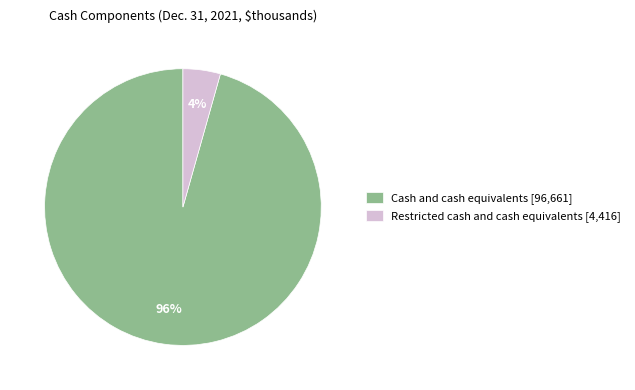

To the nearest percent, what is the combined percentage of Cash and cash equivalents and Restricted cash and cash equivalents?

100%